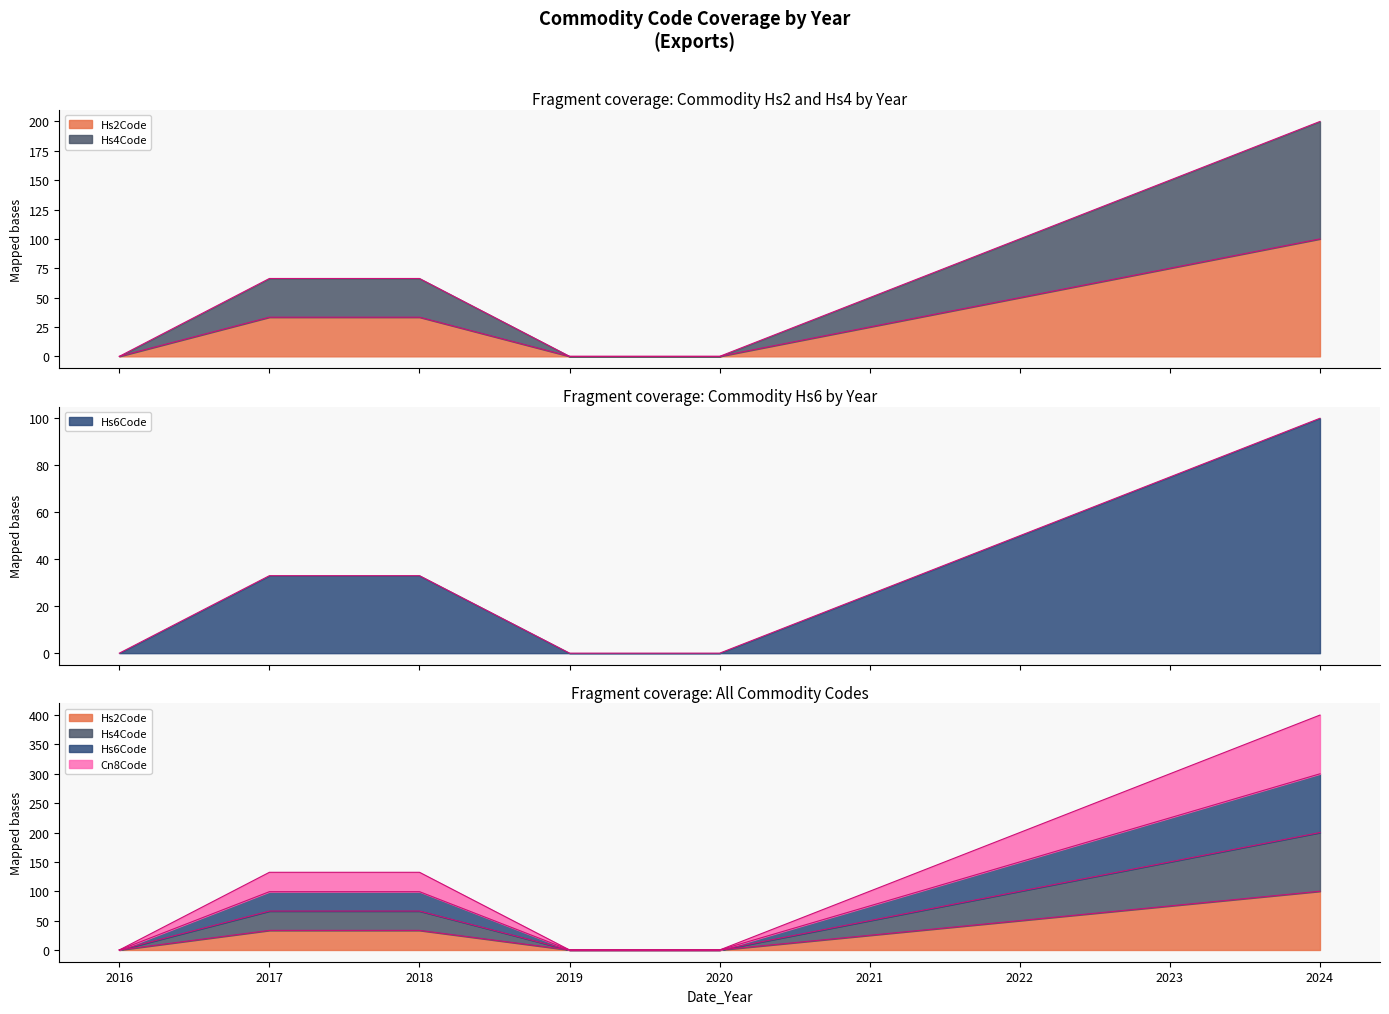

True or false: Cn8Code has a value of 65.9 at 2018.

False